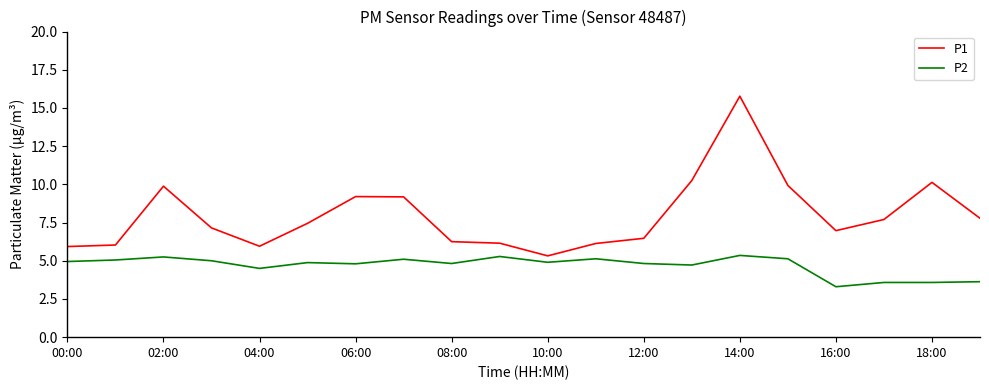

List the series in order of their overall mean, highest first.

P1, P2